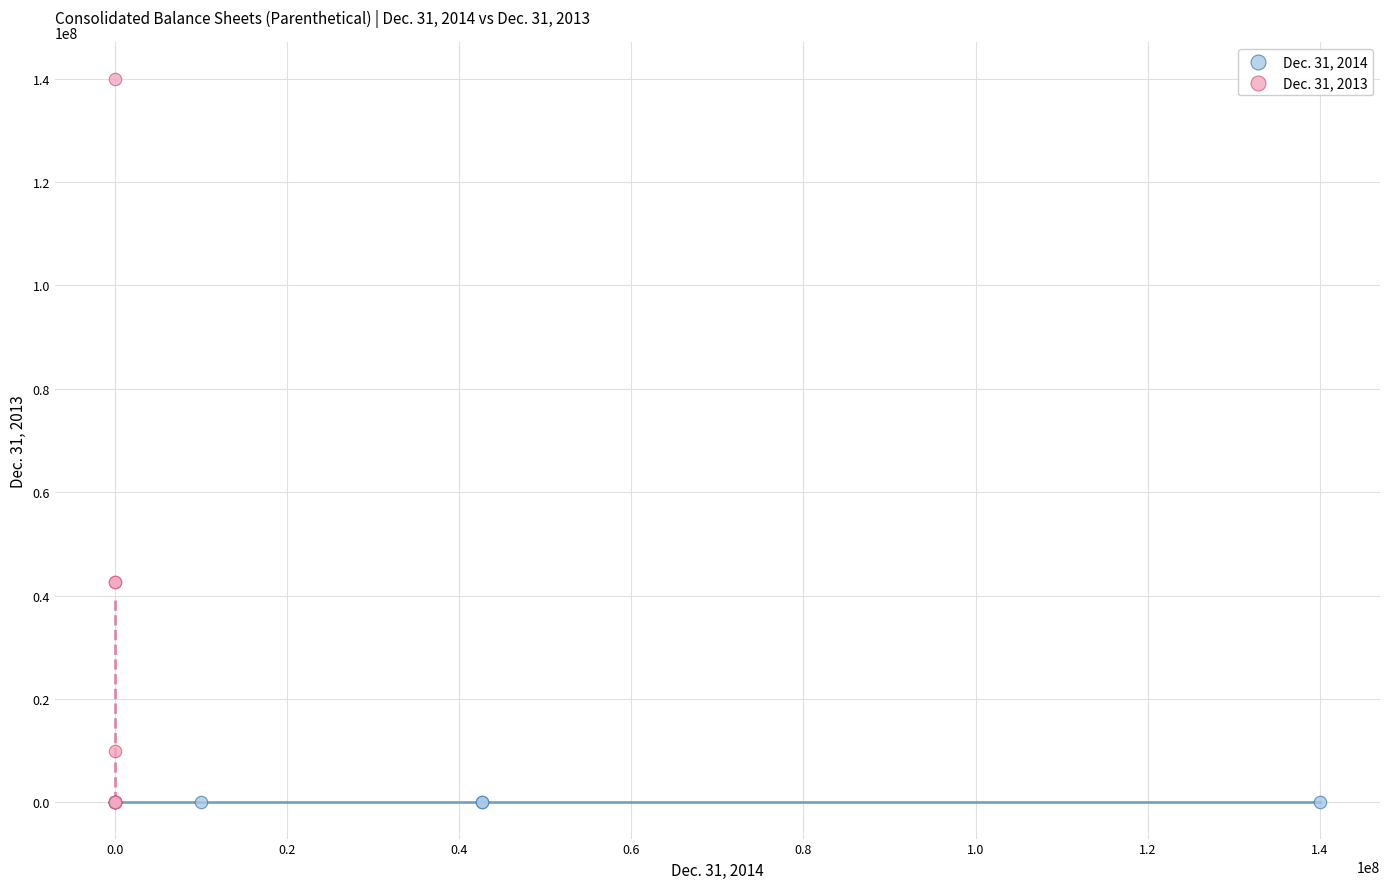

Which series has the largest Y range (max minus min)?

Dec. 31, 2013